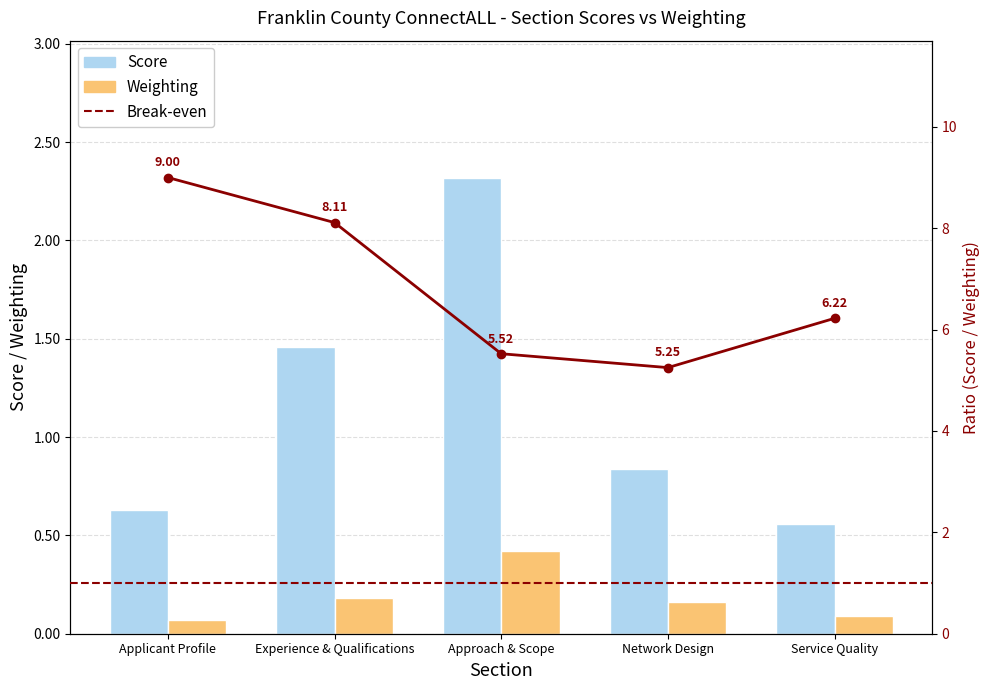

Which series has the largest total across all categories?

Score